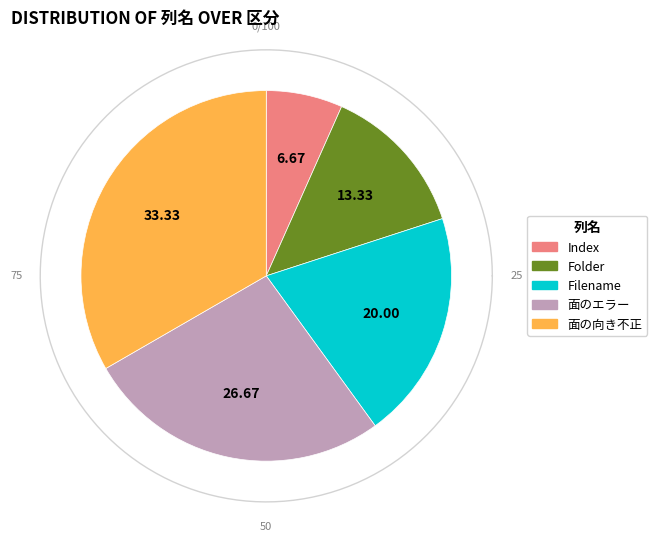

What is the smallest slice in the pie chart?

Index